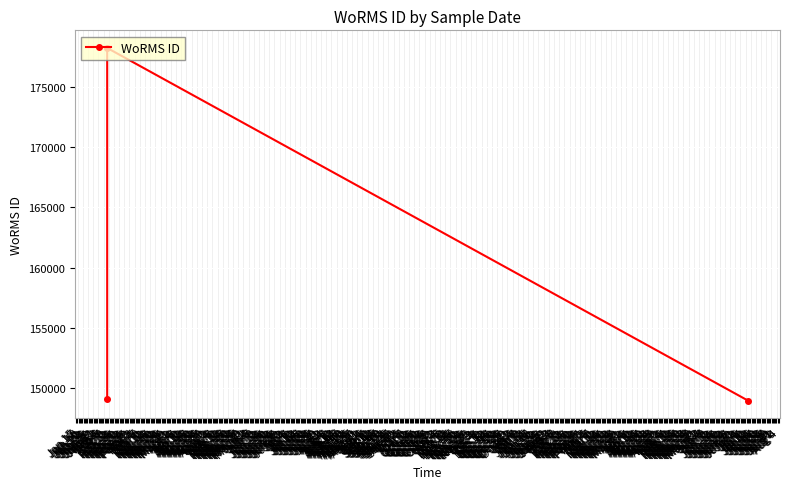

How many series are shown in this chart?

1